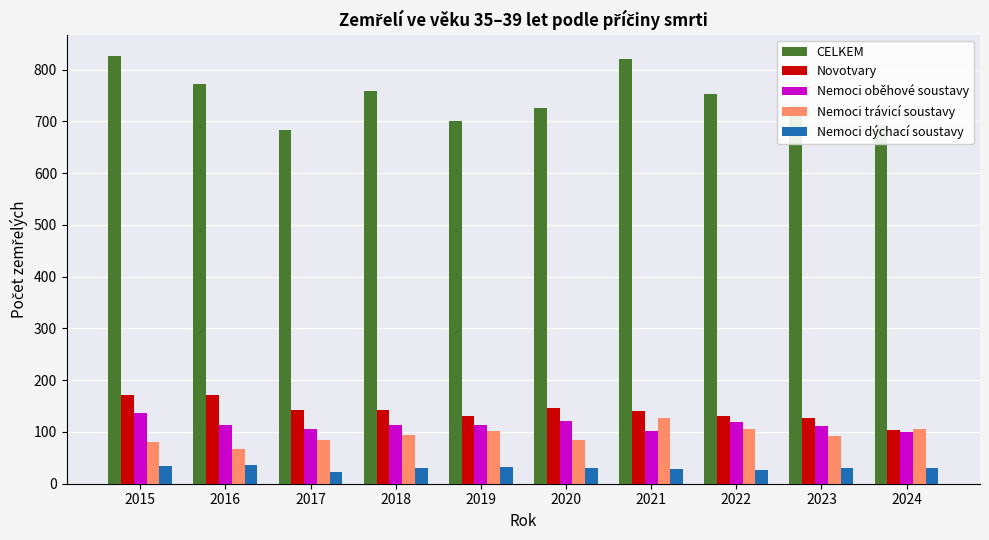

What is the greatest value displayed?

826